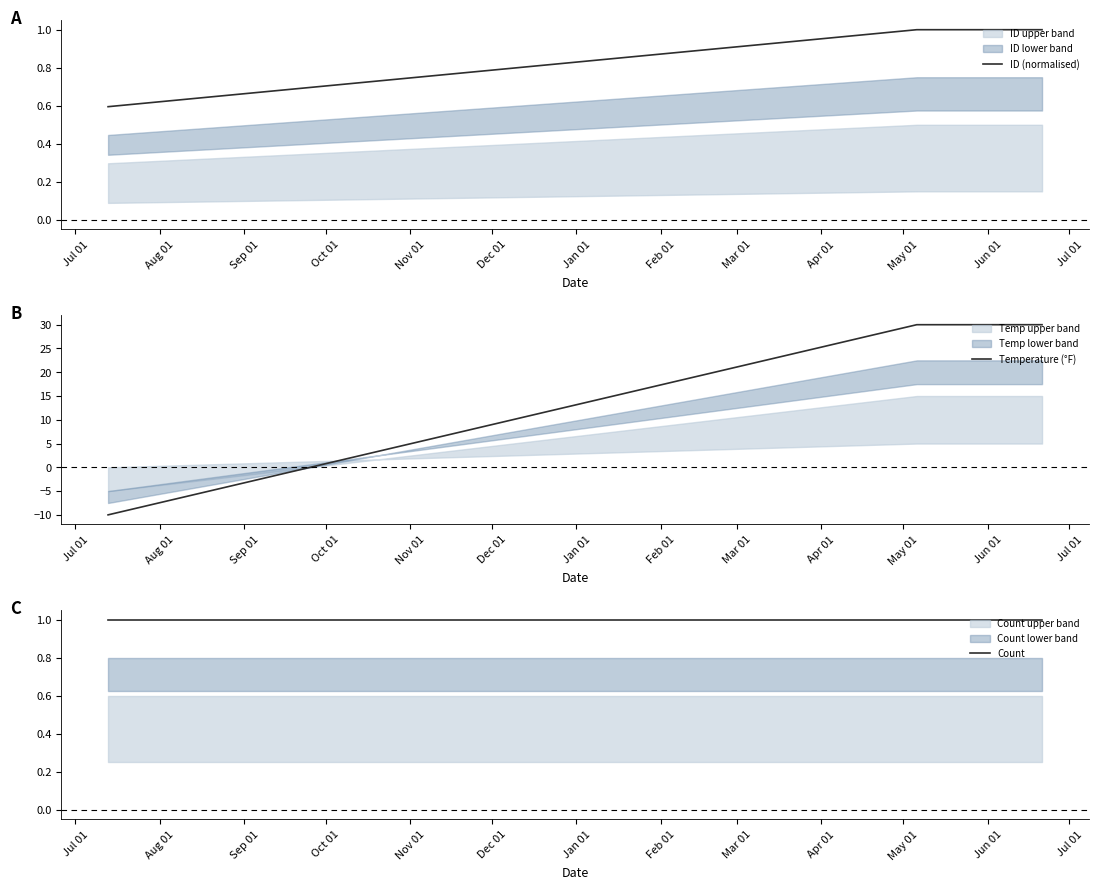

True or false: Count has a value of 0.7 at Aug 01.

False